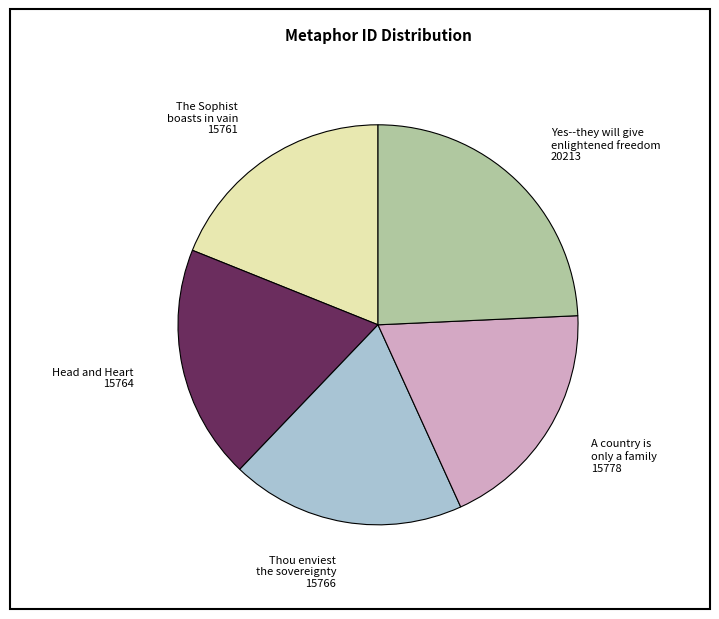

Does any single category account for the majority?

No